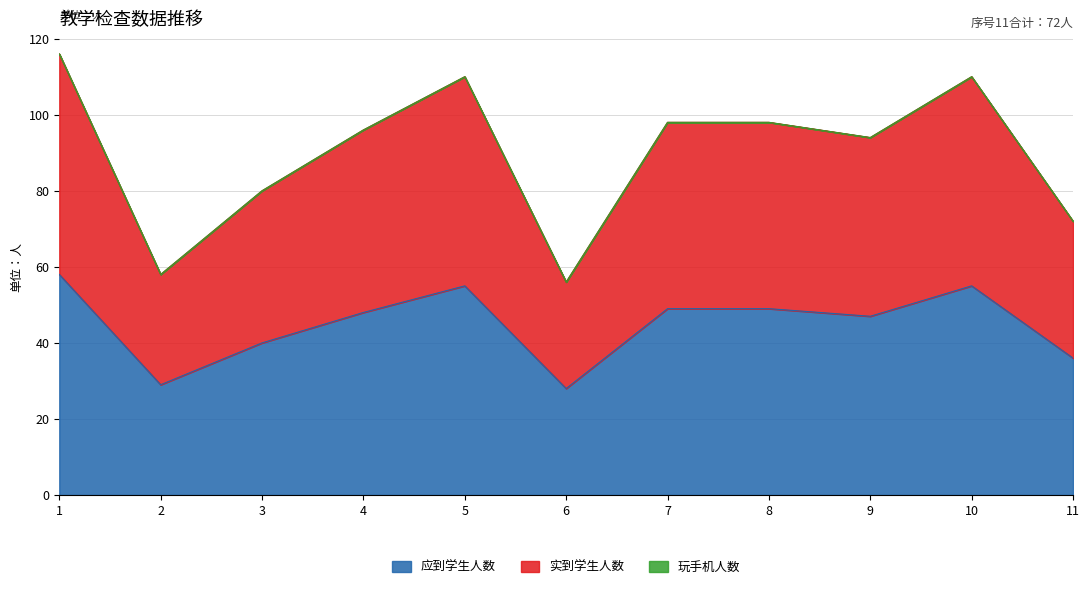

True or false: 应到学生人数 and 实到学生人数 intersect in this chart.

False